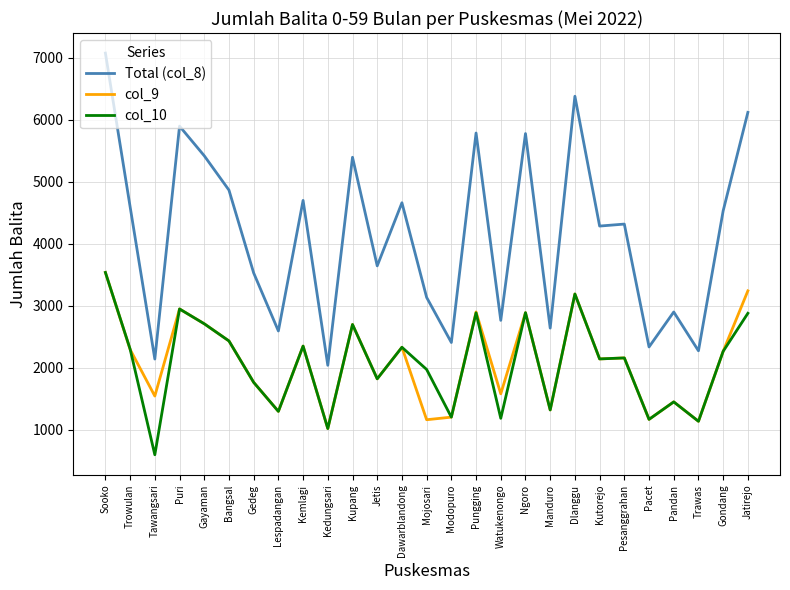

Which category has the lowest value across all series?

Tawangsari